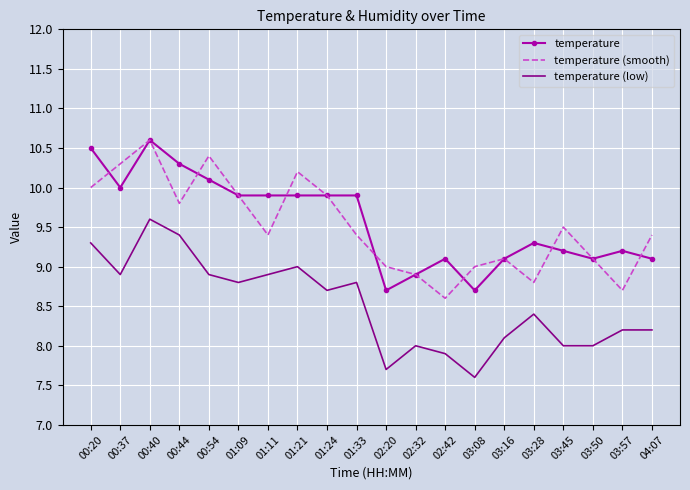

True or false: temperature (low) and temperature cross at least once.

False